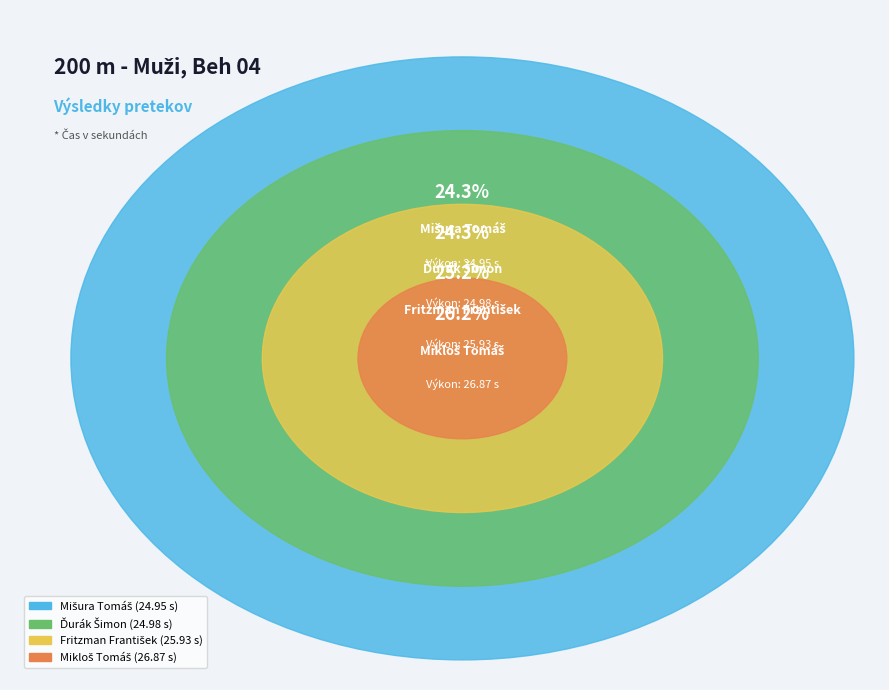

Rank the categories by value from highest to lowest.

Mikloš Tomáš, Fritzman František, Ďurák Šimon, Mišura Tomáš